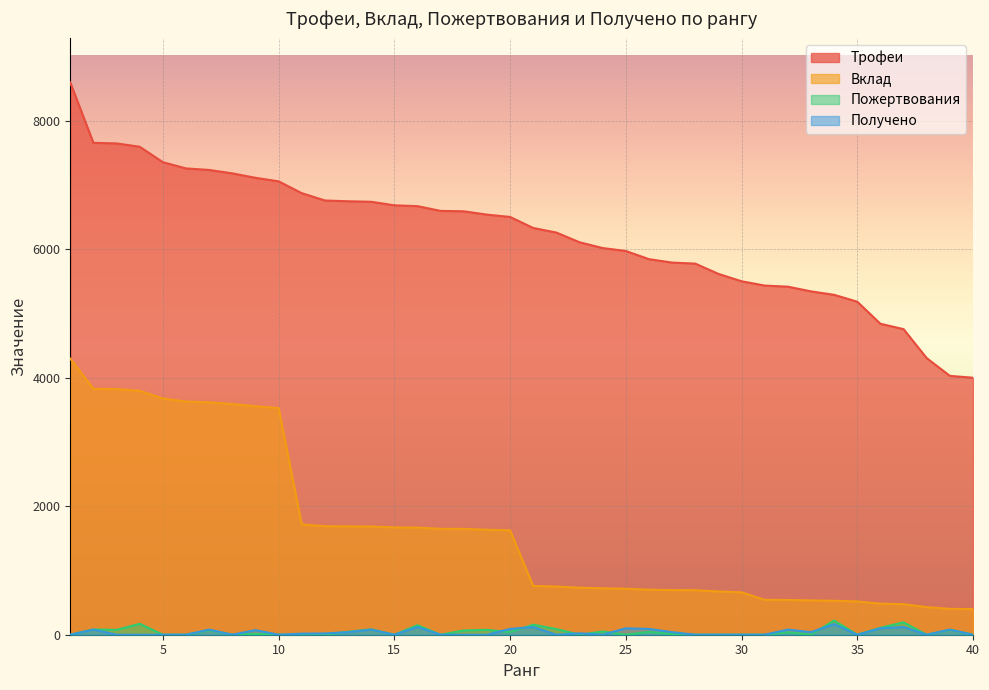

Between 27 and 36, which series saw the biggest shift?

Трофеи